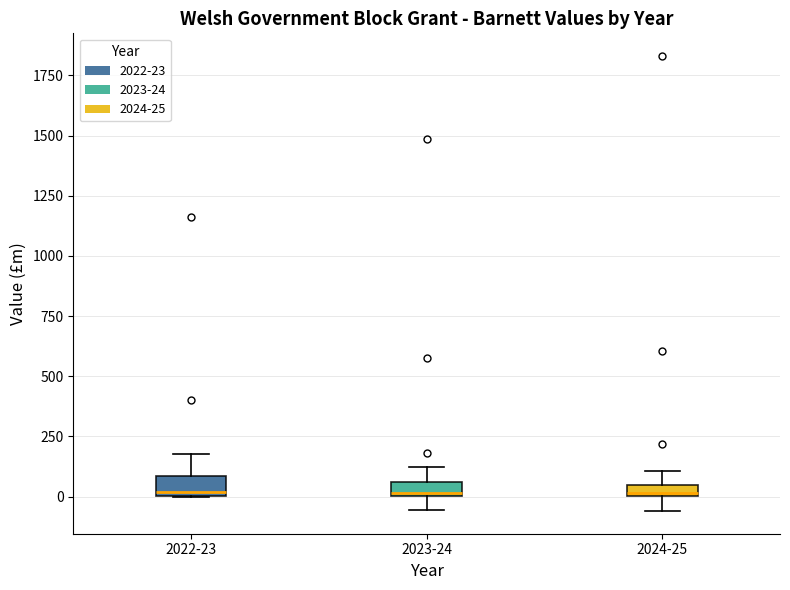

Where is the upper edge of the box for 2022-23 on the y-axis? The values are not printed on the chart, so give them approximately, as read against the axis.

100